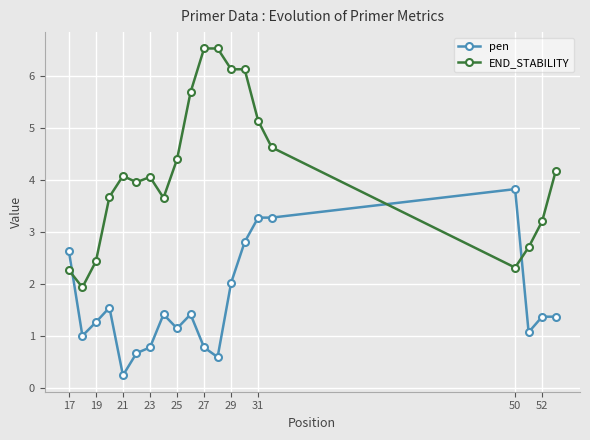

What are all the series names shown in the legend?

pen, END_STABILITY